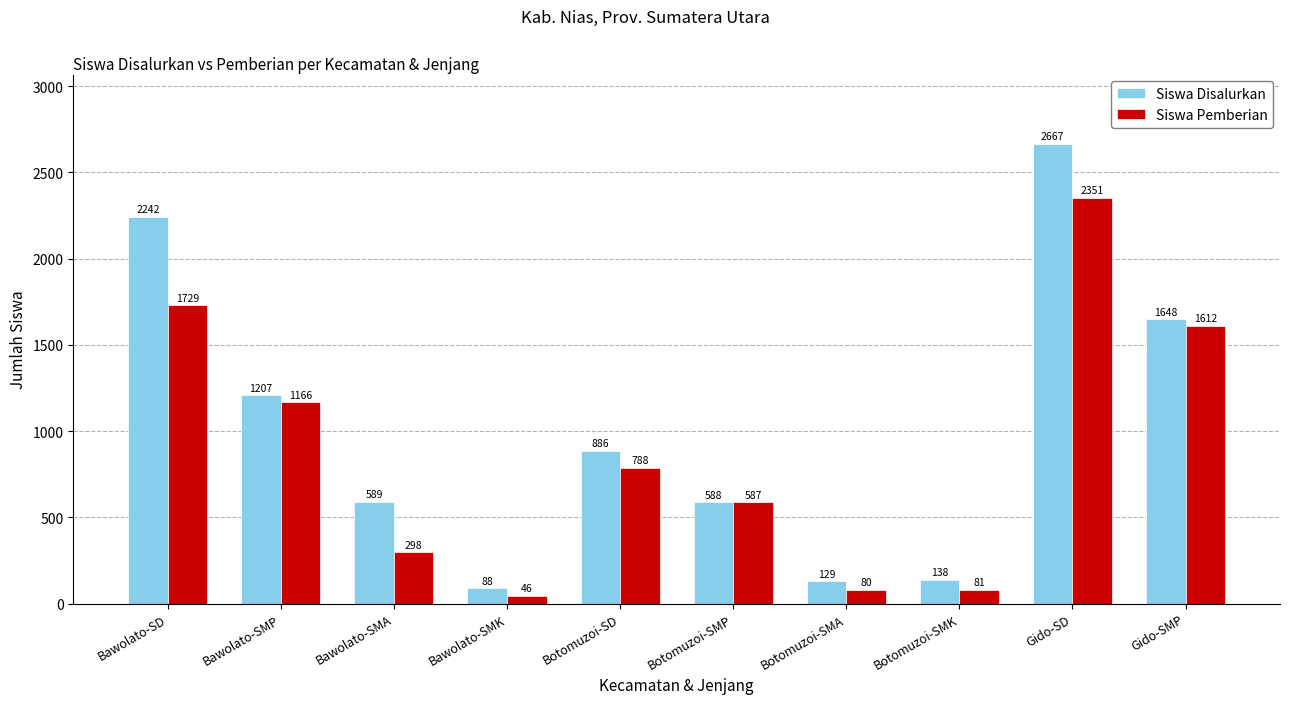

Which series changed the most between Botomuzoi-SMP and Gido-SMP?

Siswa Disalurkan